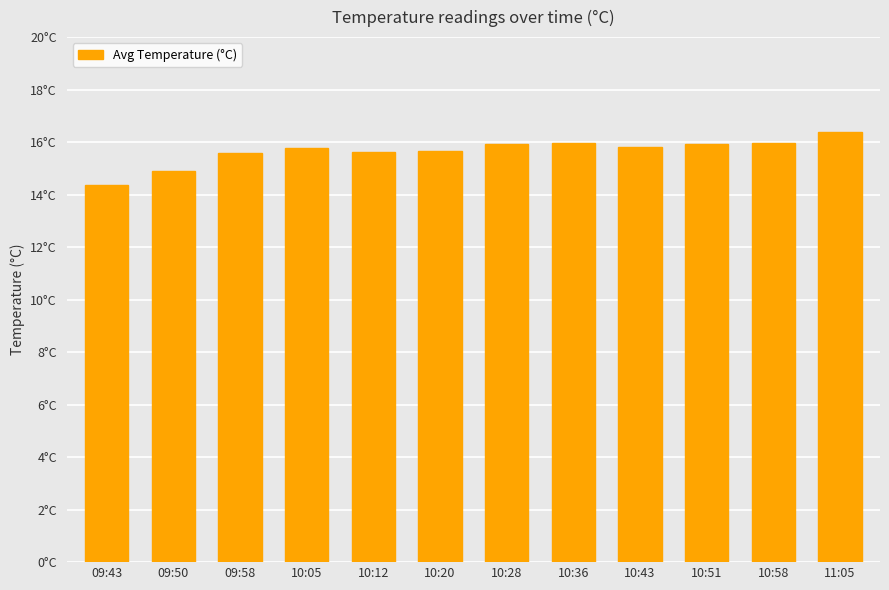

Rank the categories by value from highest to lowest.

11:05, 10:36, 10:58, 10:28, 10:51, 10:43, 10:05, 10:20, 10:12, 09:58, 09:50, 09:43